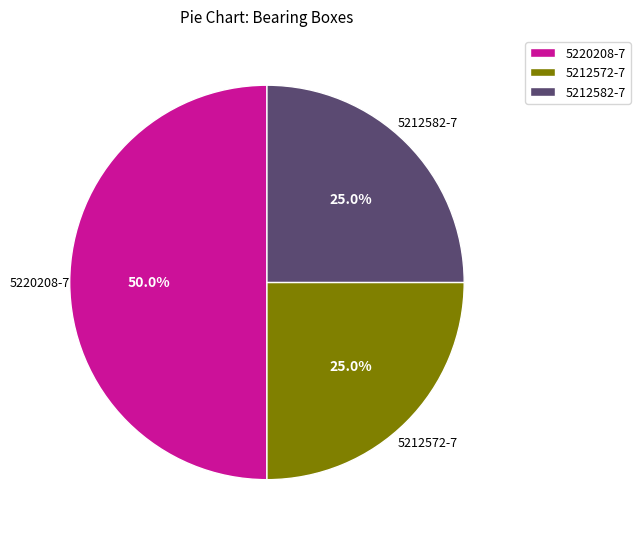

Count the number of slices in the pie.

3